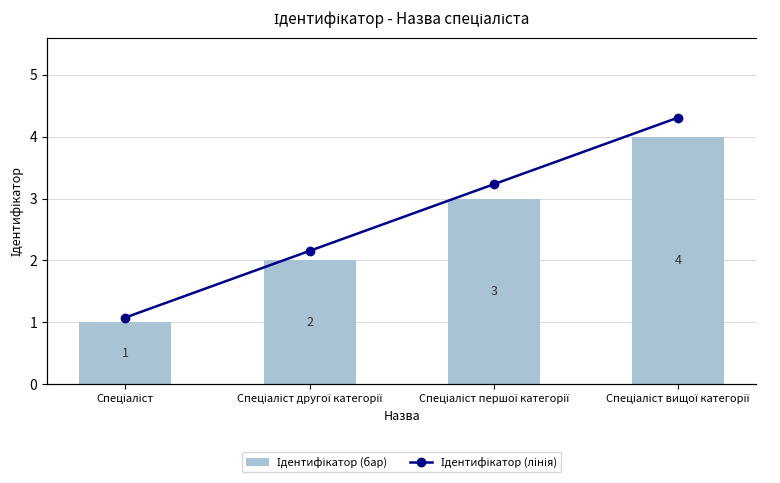

Where is Ідентифікатор (бар) nearest to the value 2?

Спеціаліст другої категорії